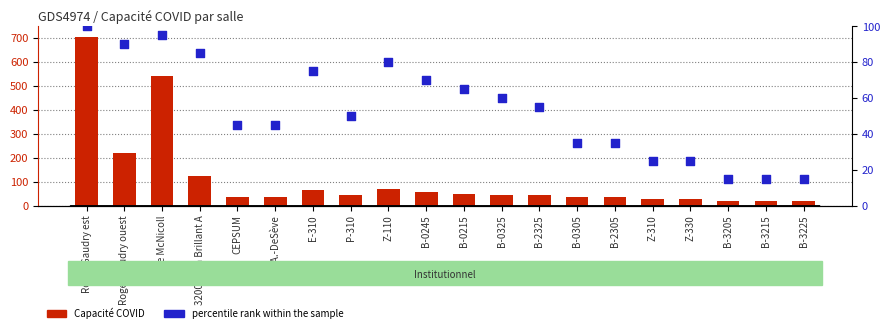

Is the value of Capacité COVID at B-0245 greater than the value of percentile rank within the sample at E-310?

No